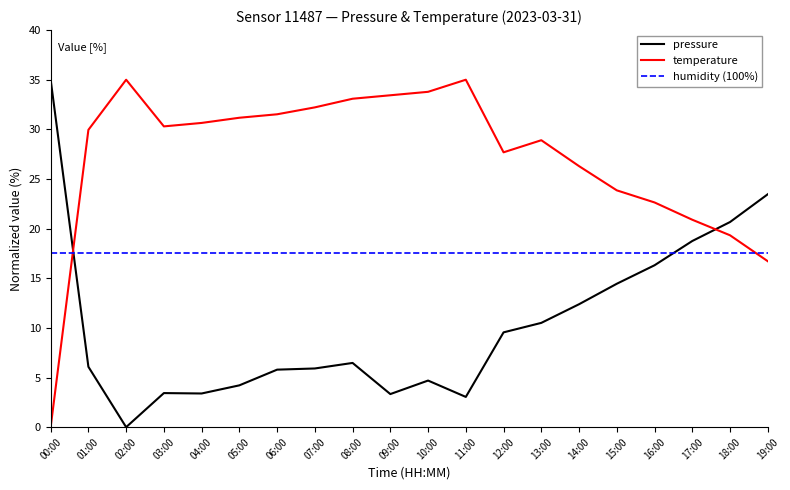

List the series in order of their overall mean, lowest first.

pressure, humidity (100%), temperature